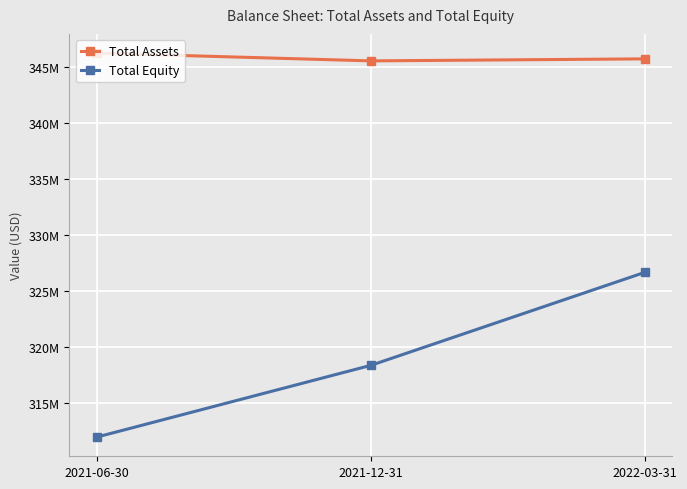

Which series has the largest total across all categories?

Total Assets